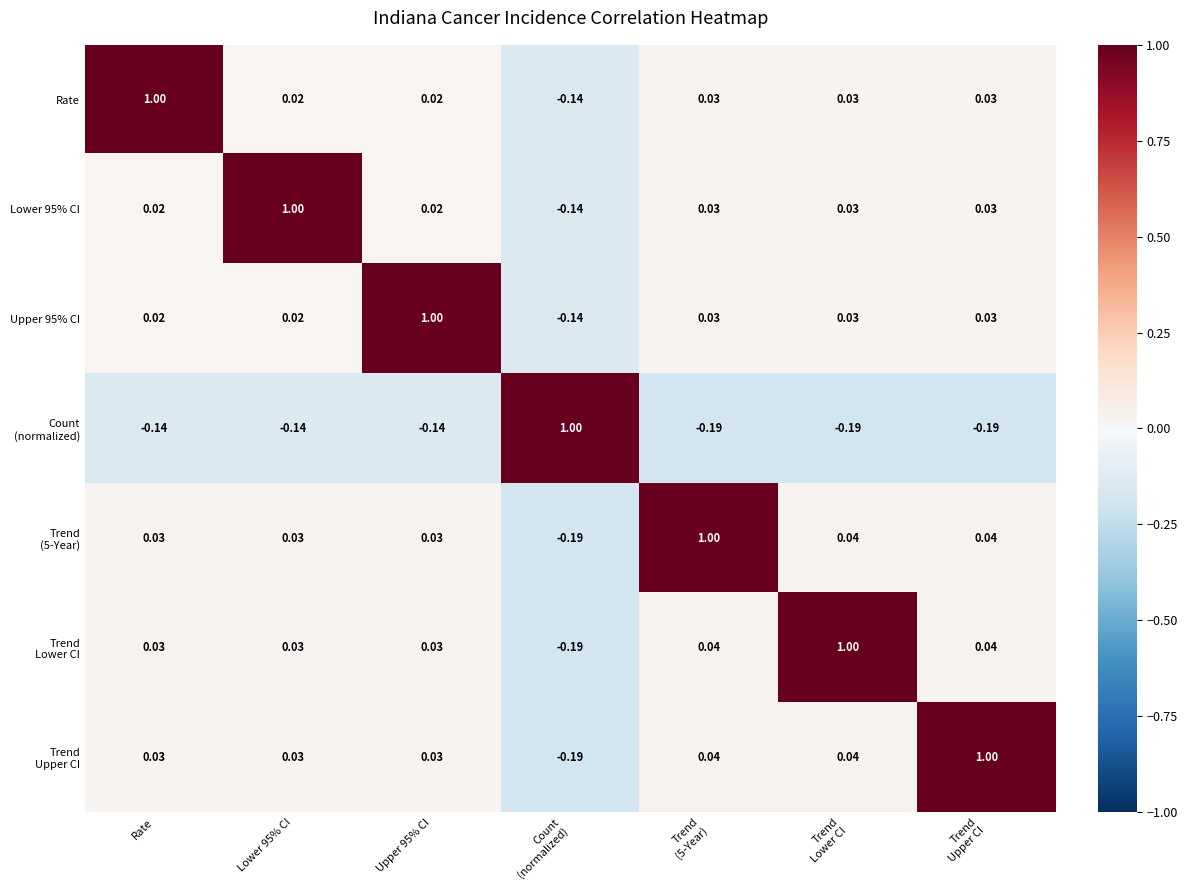

At which category is the sum across all series the highest?

Upper 95% CI